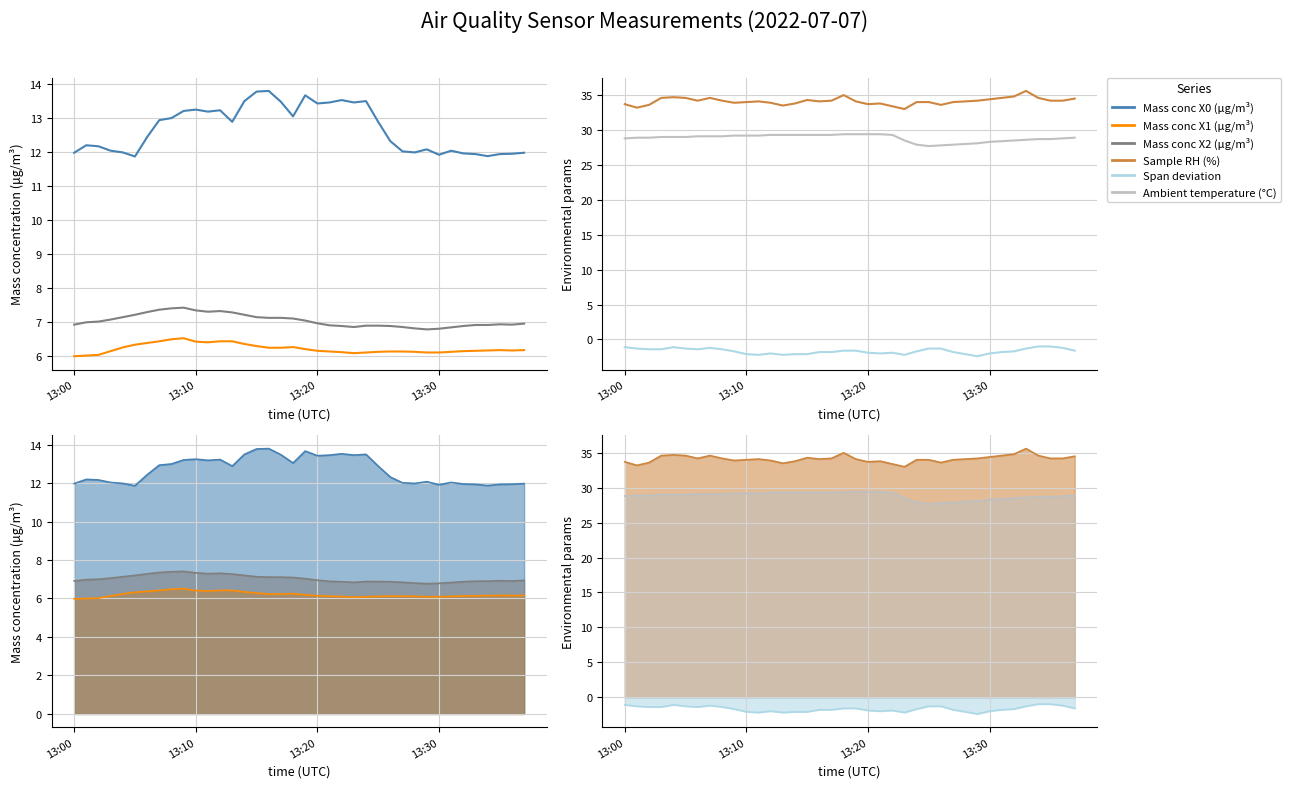

What is the lowest value of the Span deviation series?

-2.4